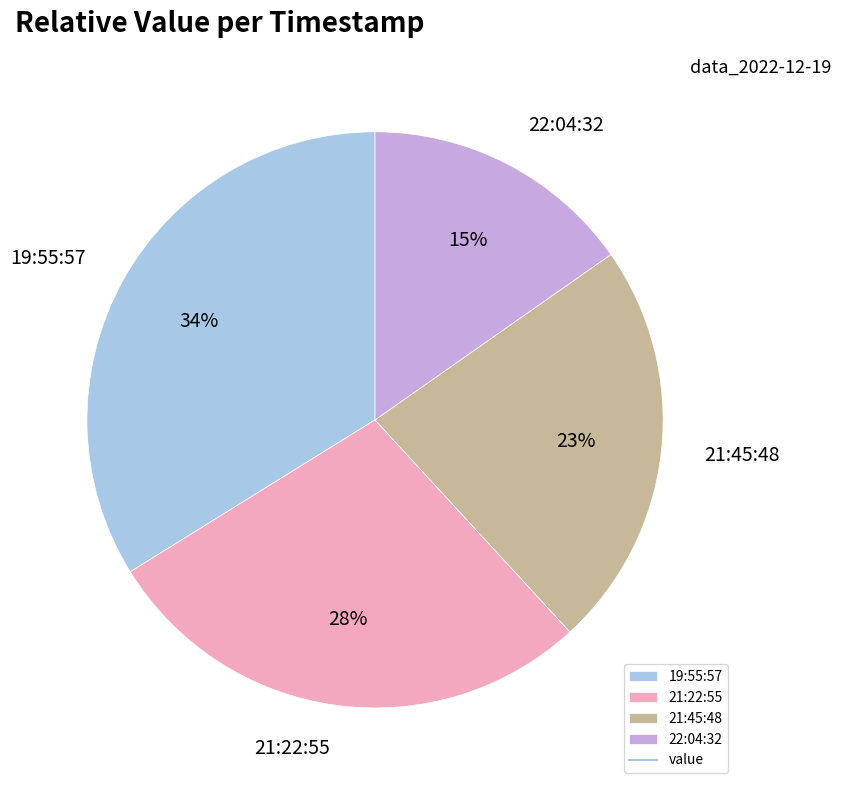

To the nearest percent, what percentage of the pie is 21:45:48?

23%